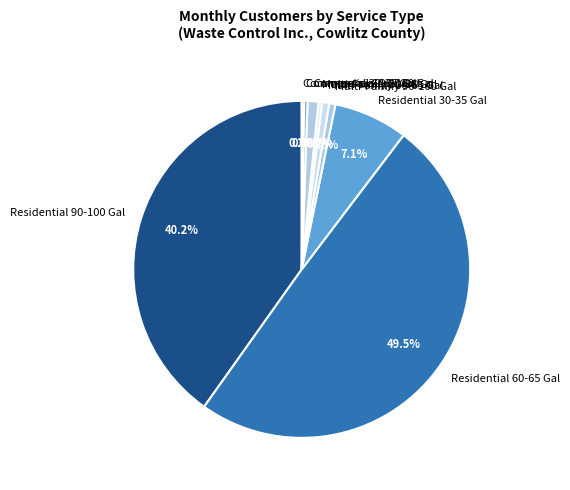

Which slice is the largest?

Residential 60-65 Gal